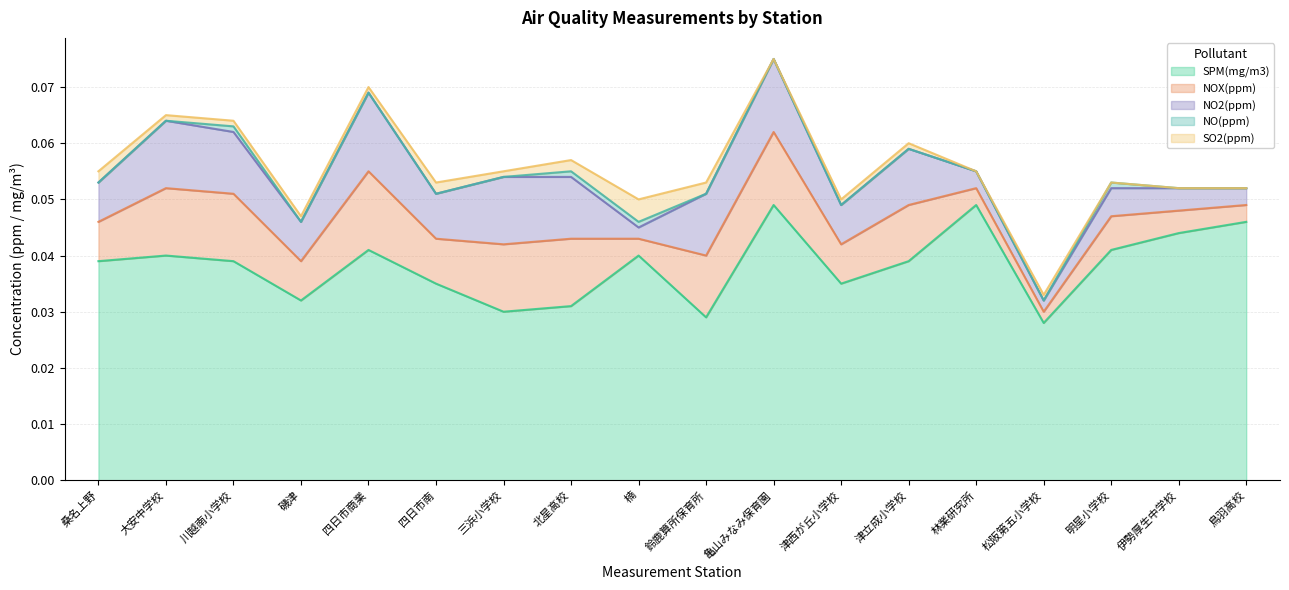

Which category has the highest value across all series?

亀山みなみ保育園